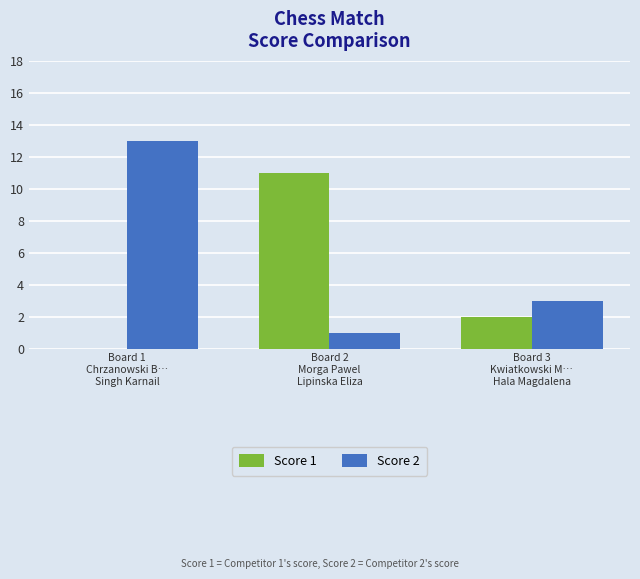

What is the maximum value shown in the chart?

13